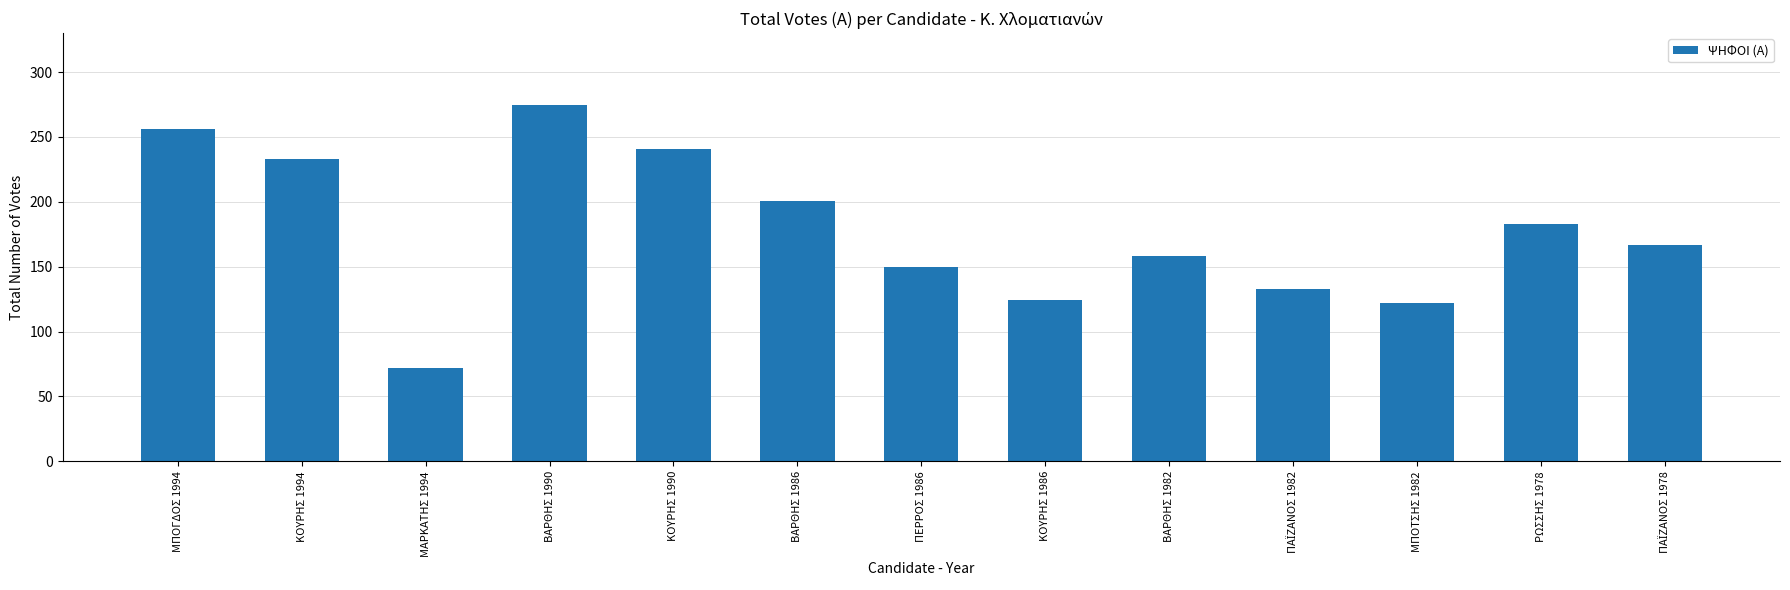

What is the label of the 2nd bar from the left?

ΚΟΥΡΗΣ 1994